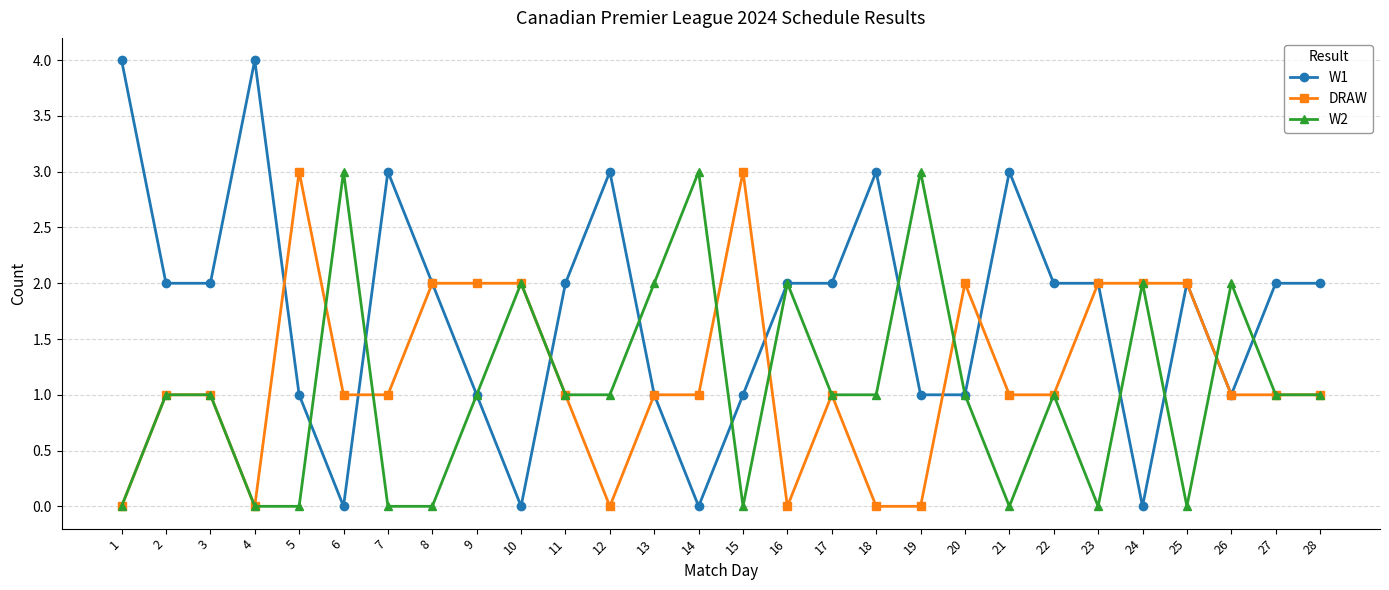

Which series has the widest spread of values?

W1